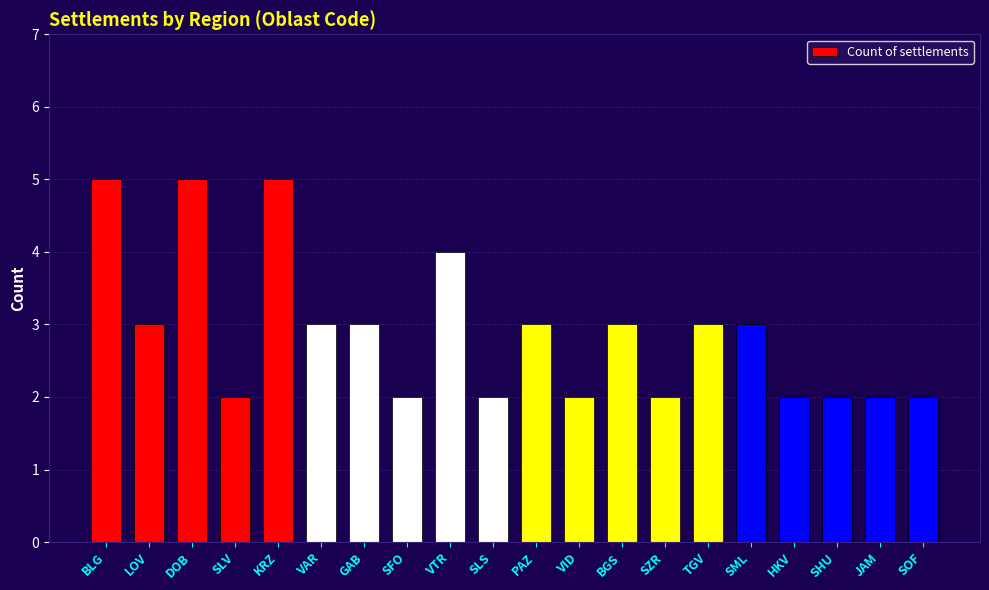

What is the greatest value displayed?

5